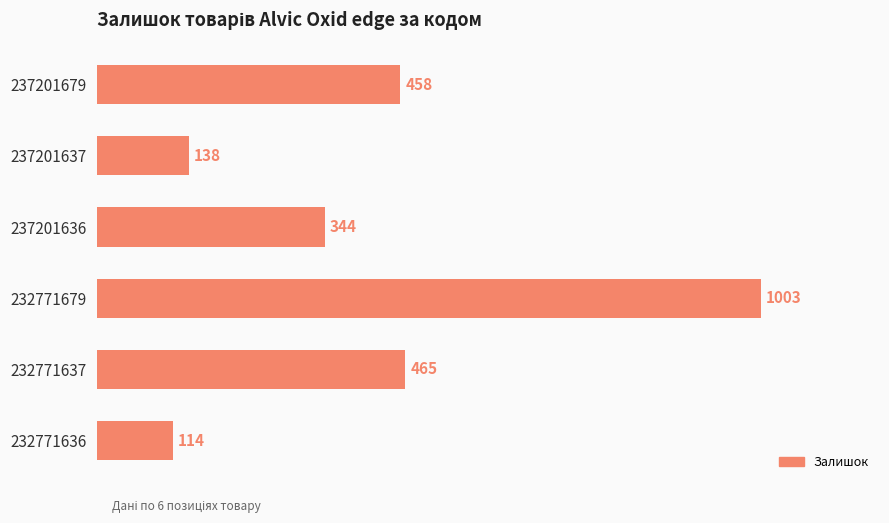

Which label corresponds to the largest value in the chart?

232771679